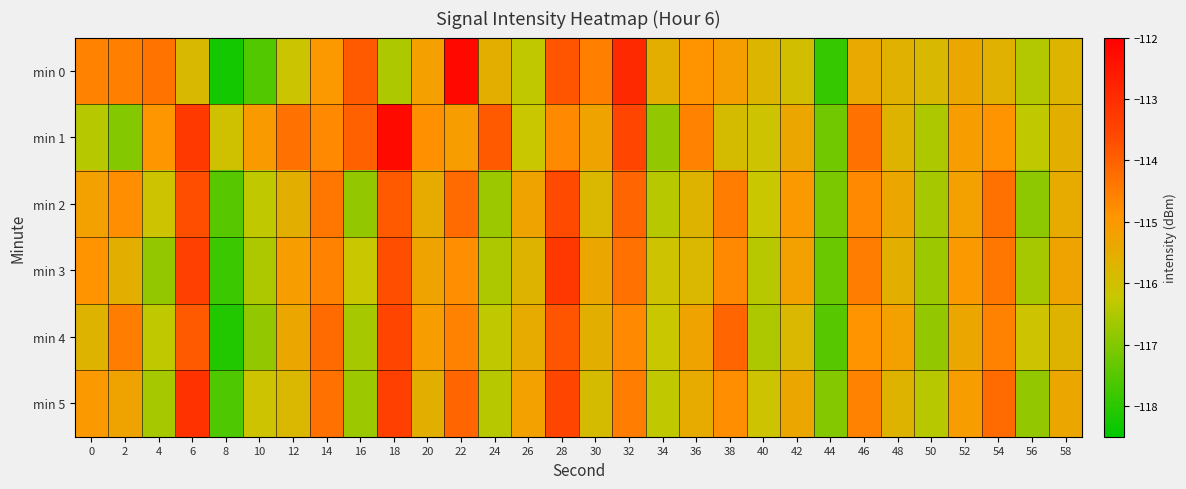

At which category is the sum across all series the highest?

28